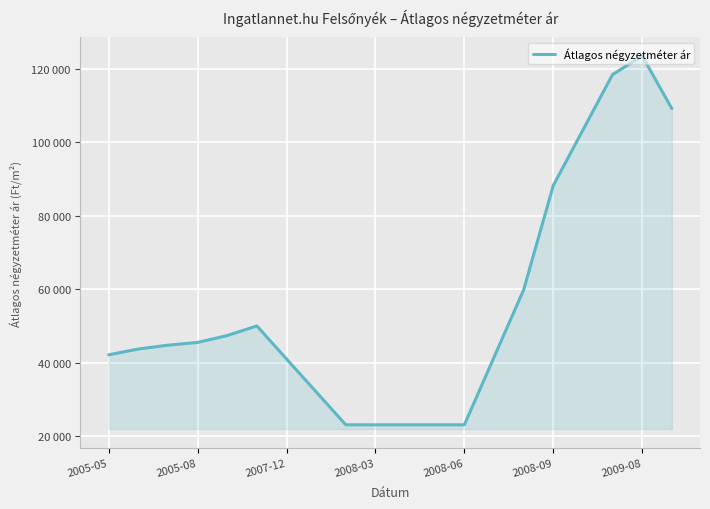

What is the smallest value displayed?

23076